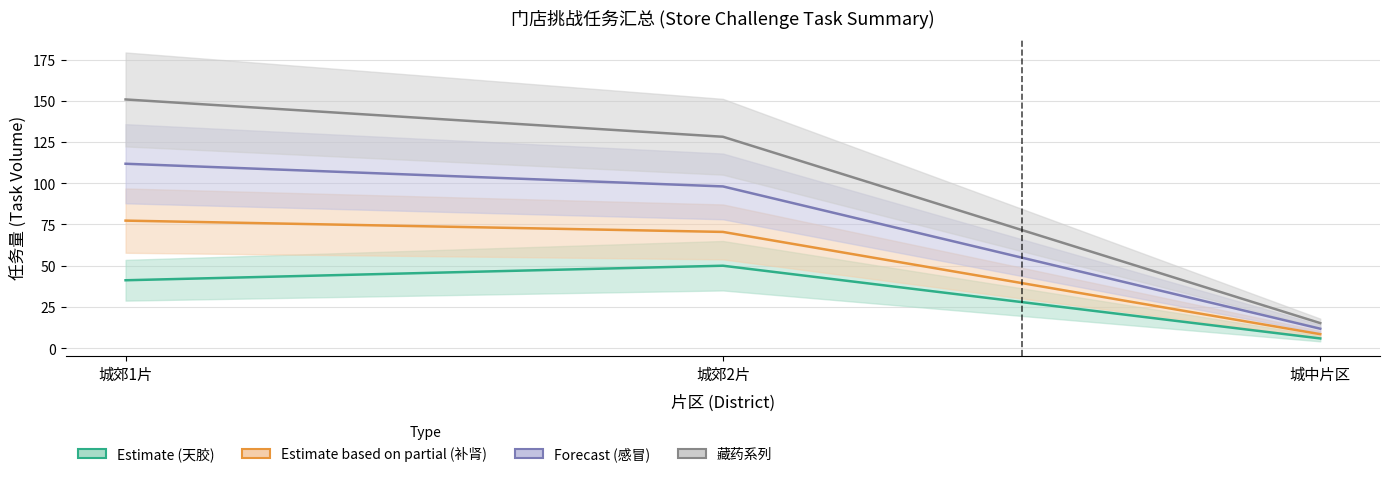

Reading left to right, what are all the values shown in this chart?

Estimate (天胶): 41.2	50.0	5.9
Estimate based on partial (补肾): 77.4	70.5	8.5
Forecast (感冒): 111.9	98.1	11.8
藏药系列: 150.9	128.2	15.2